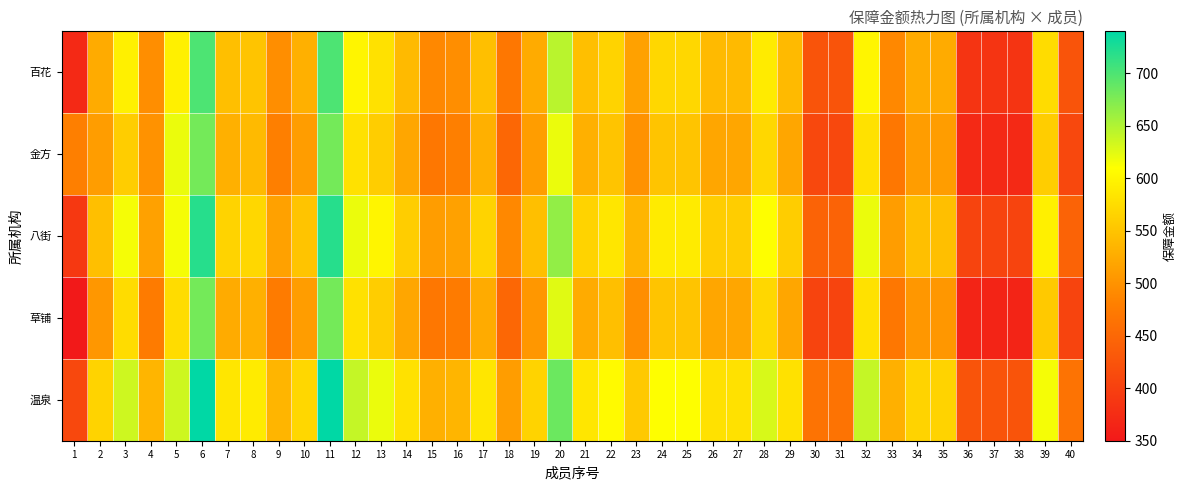

At how many categories does at least one series exceed 512?

32